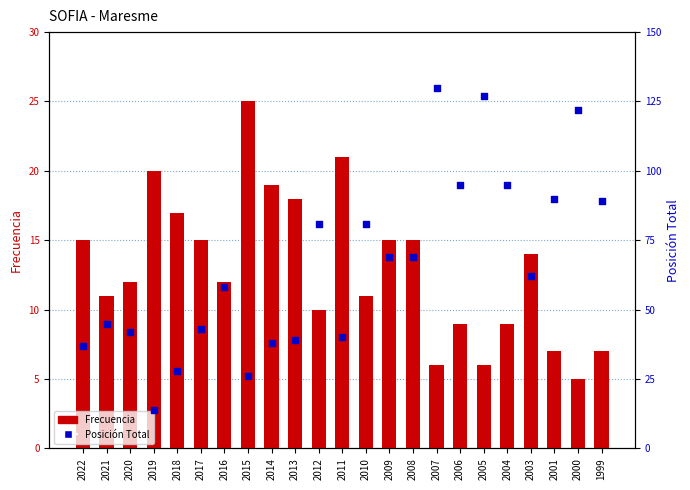

What are all the series names shown in the legend?

Frecuencia, Posición Total